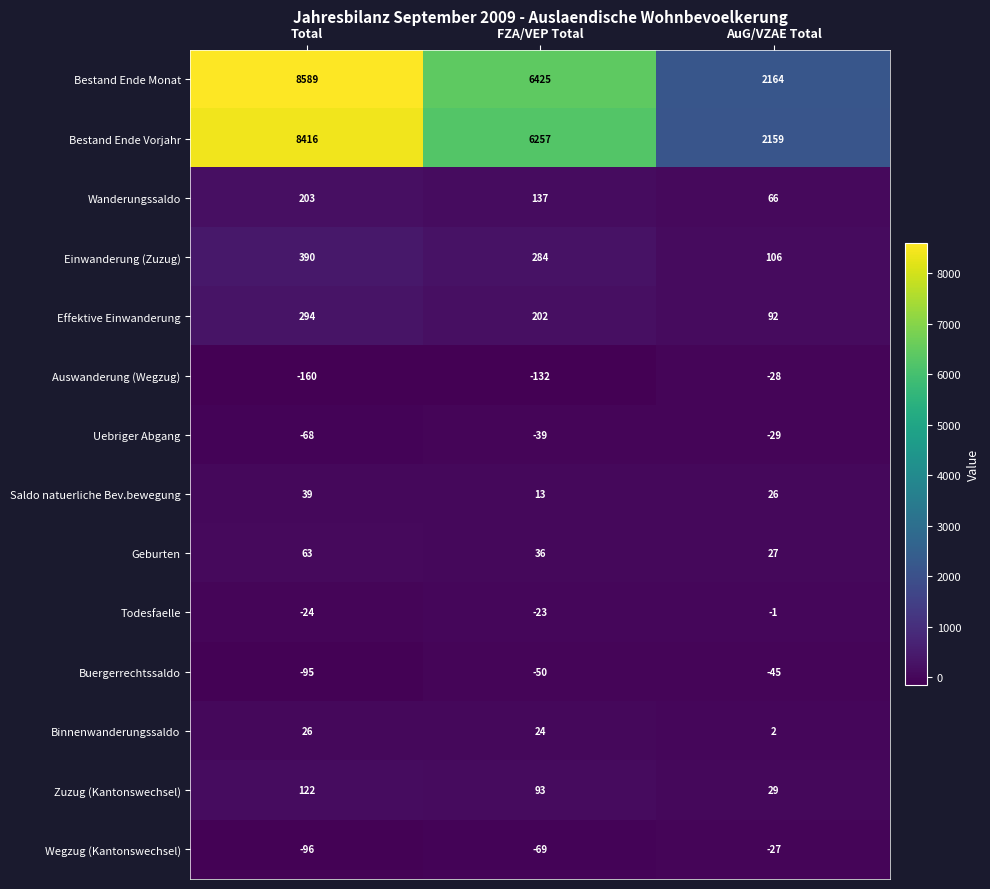

True or false: Binnenwanderungssaldo has a value of 1 at AuG/VZAE Total.

False